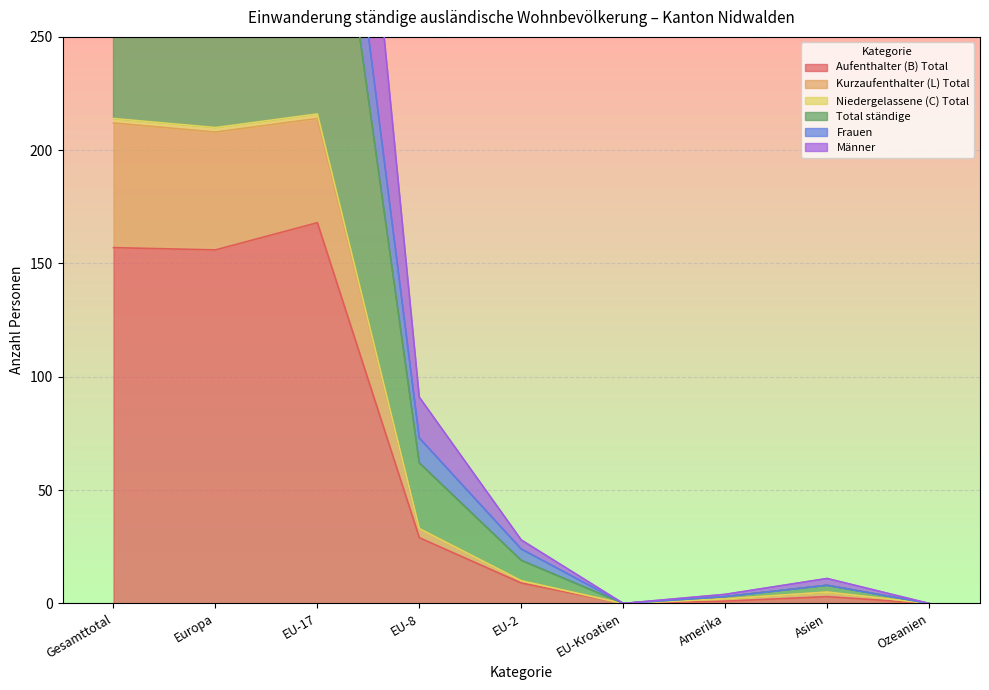

What is the greatest value displayed?

642